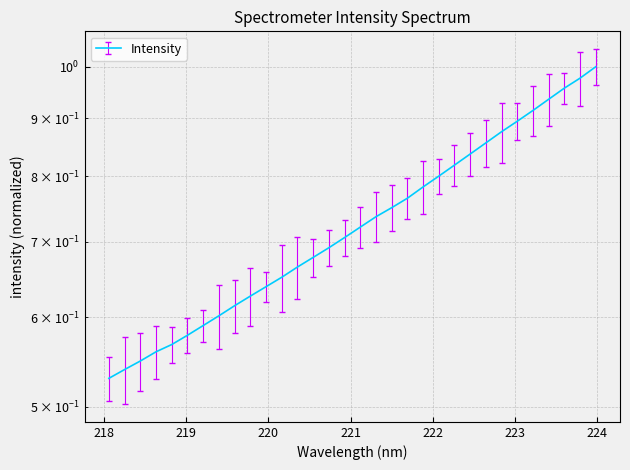

The value at 221.4993 is 1.1. True or false?

False